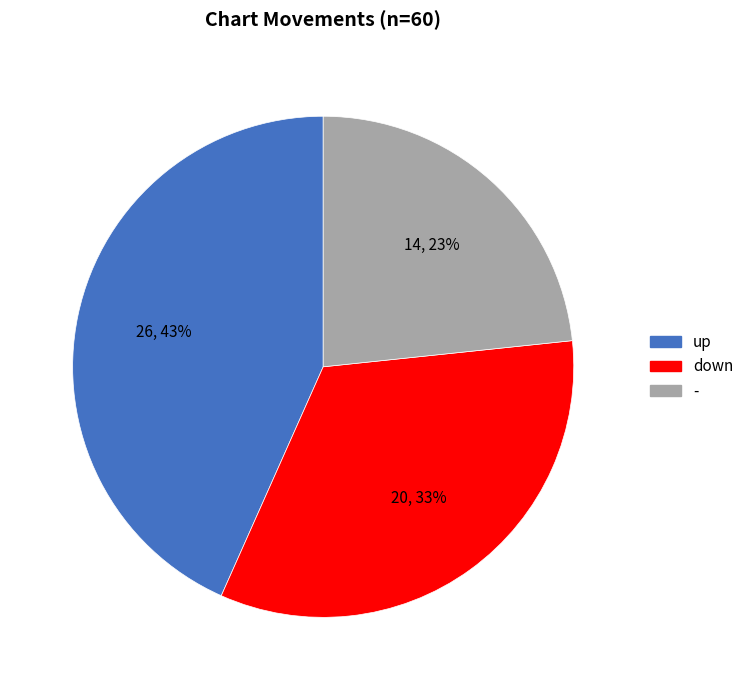

True or false: down accounts for 33% of the total.

True